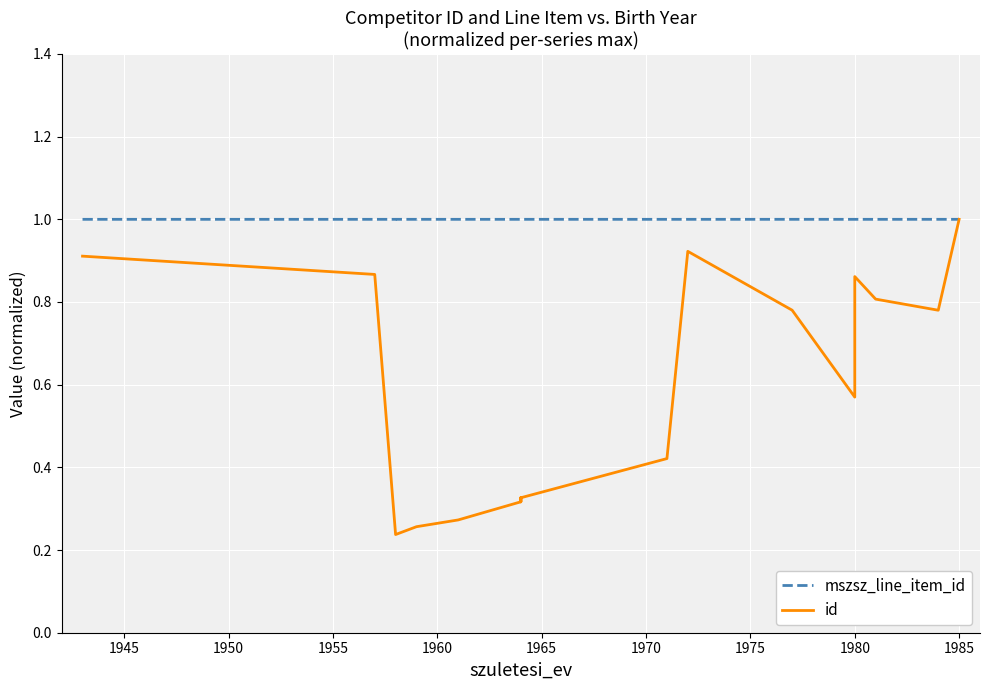

True or false: id has more than 1 points higher than both neighbors.

True